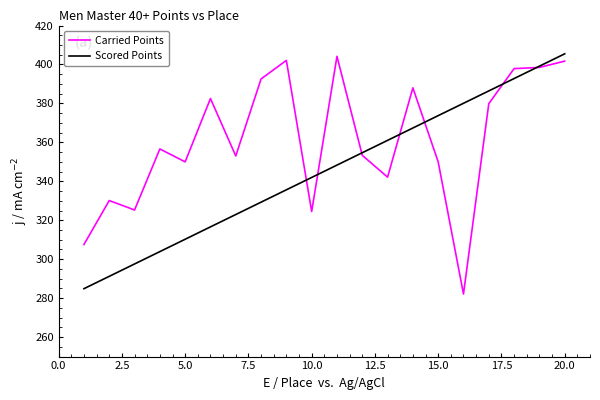

Rank the series by their average value, from lowest to highest.

Scored Points, Carried Points